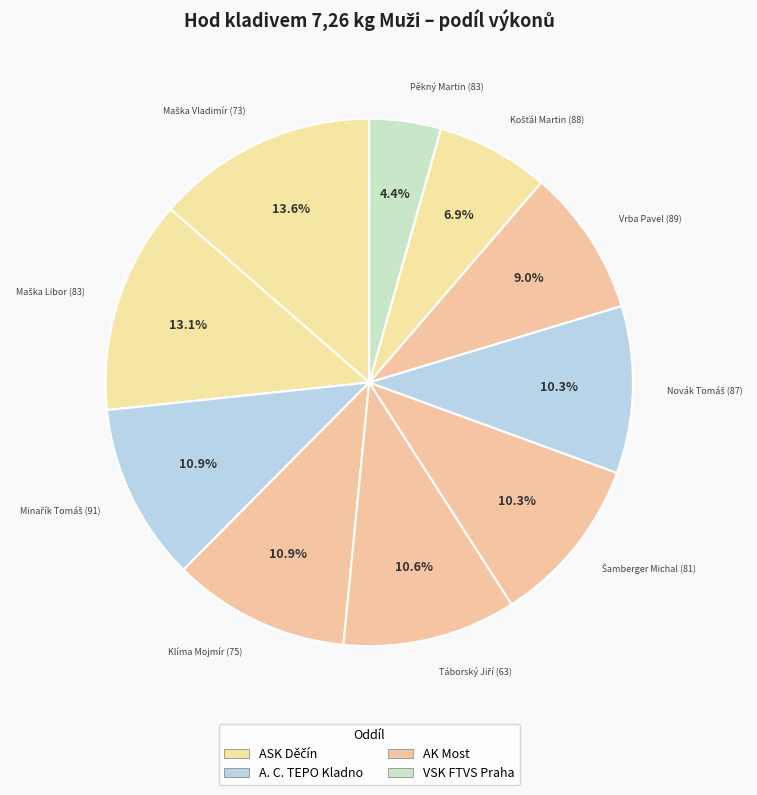

Is there any slice that represents more than half of the pie?

No